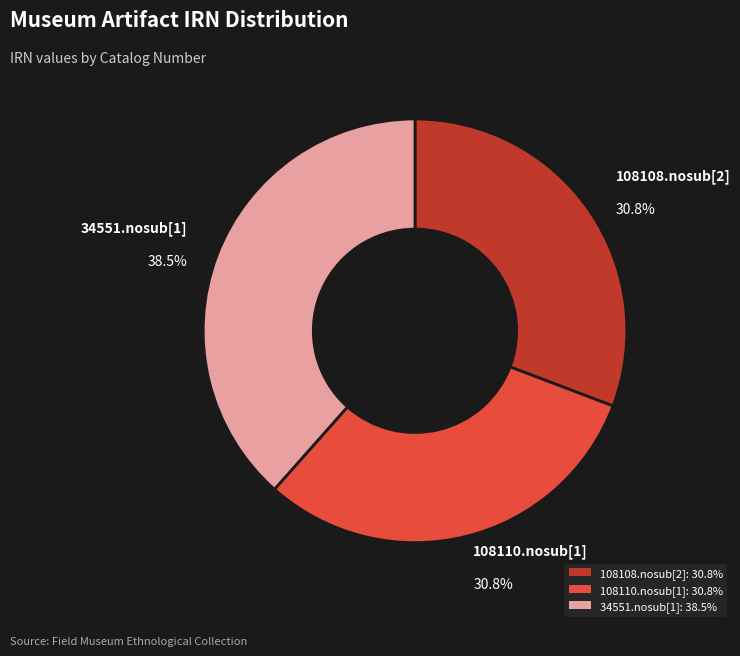

True or false: 108110.nosub[1] accounts for 31% of the total.

True